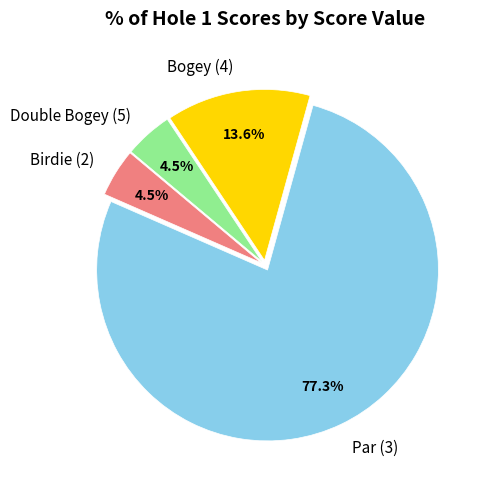

Is Birdie (2) the majority of the pie?

No